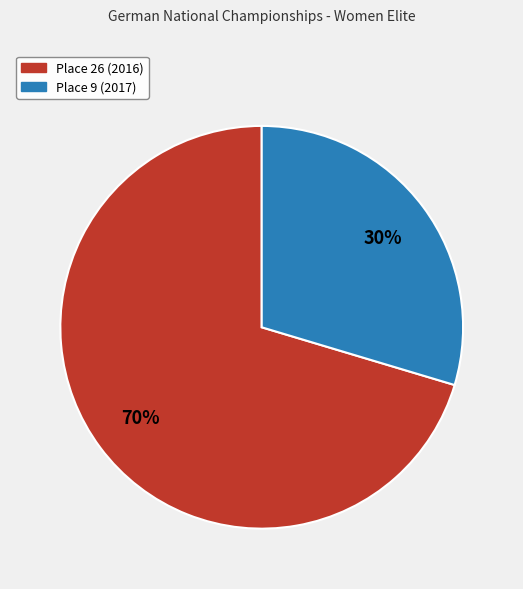

To the nearest percent, what is the combined percentage of Place 26 (2016) and Place 9 (2017)?

100%